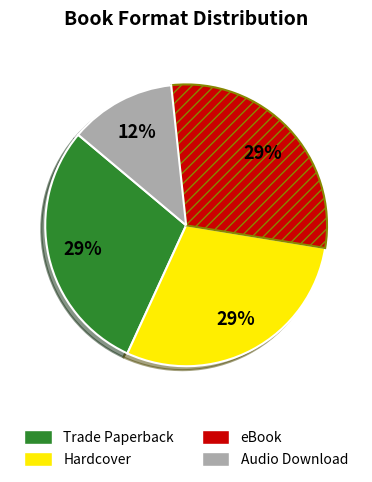

Combined, do Hardcover and Trade Paperback account for over 50%?

Yes